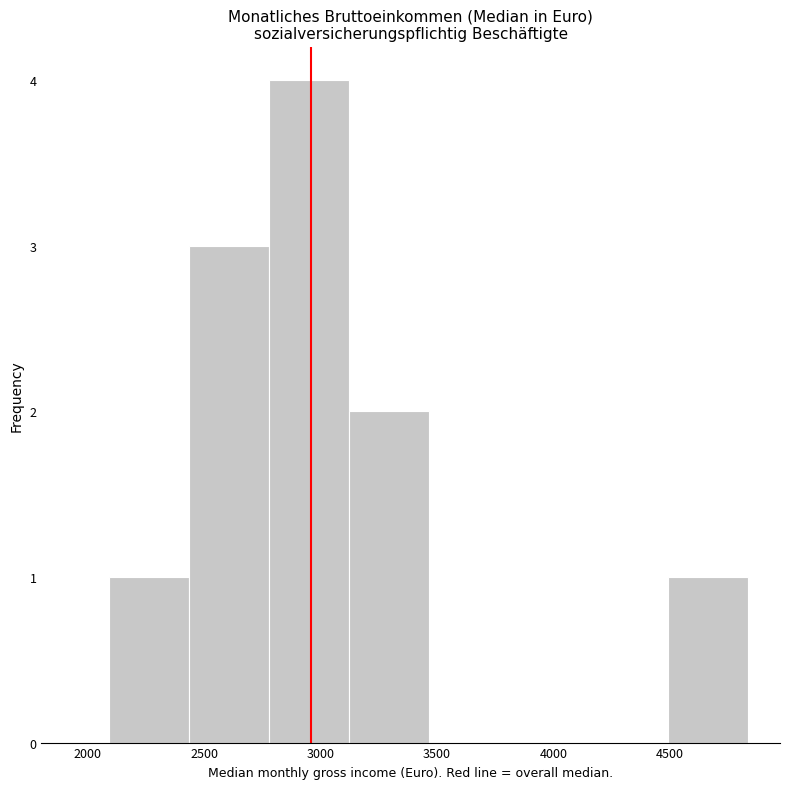

How tall is the bar that spans 2800 to 3100 on the x-axis? Neither the bar edges nor the heights are printed on the chart, so give them approximately, as read against the axes.

4